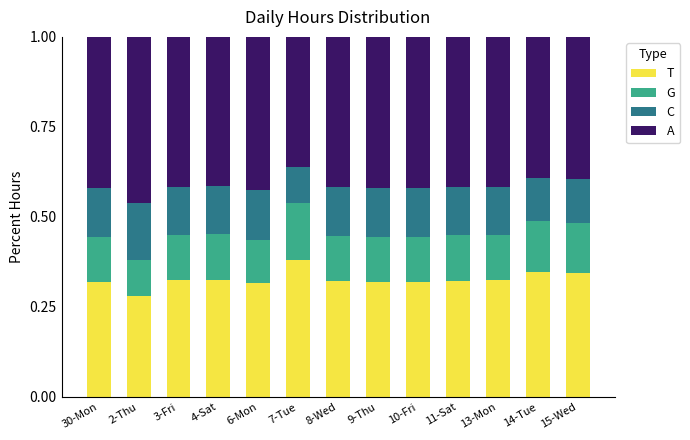

Rank the series at 14-Tue from lowest to highest value.

C, G, T, A